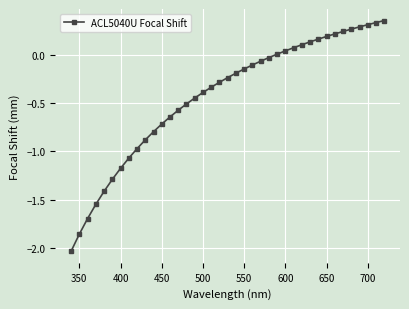

True or false: the data has more than 2 interior local peaks.

False